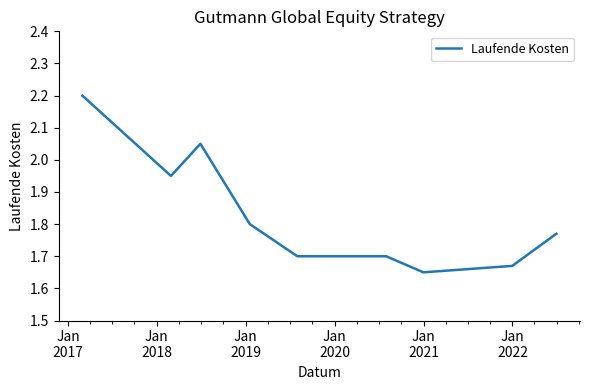

What is the difference between the maximum and second lowest values?

0.5